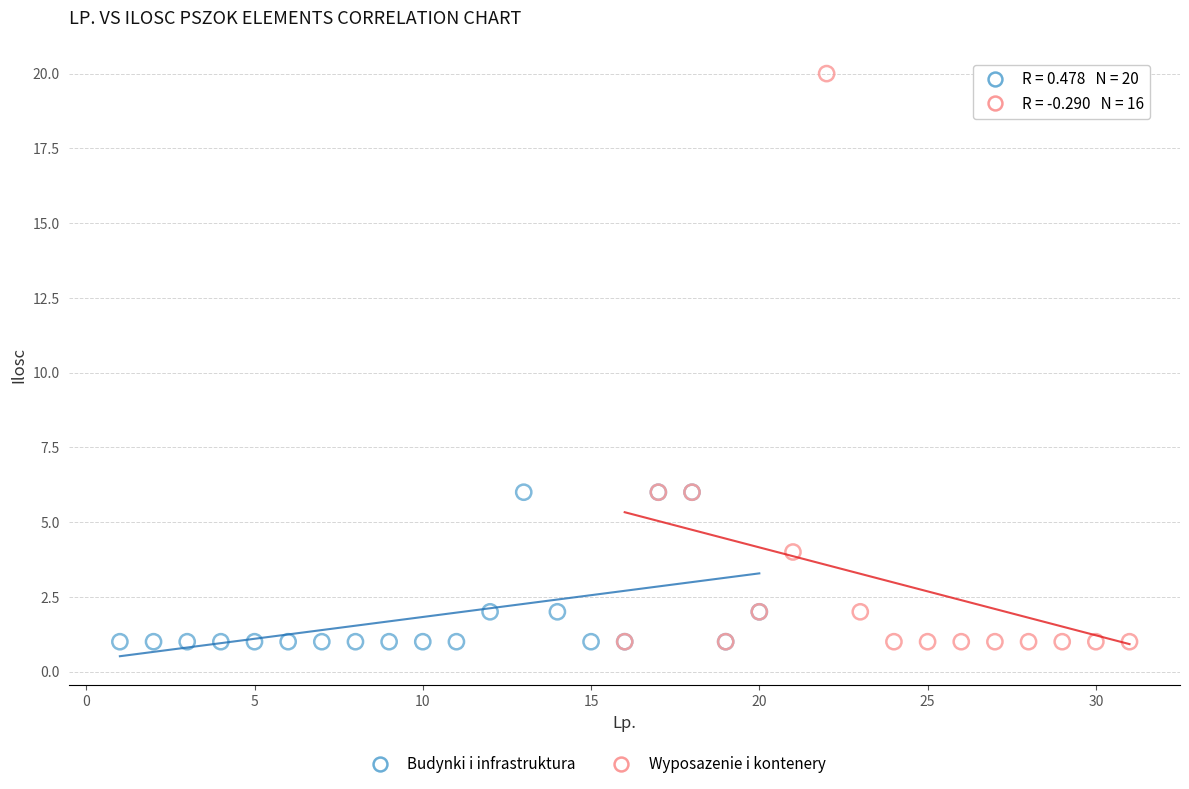

Which series has the largest Y range (max minus min)?

Wyposazenie i kontenery